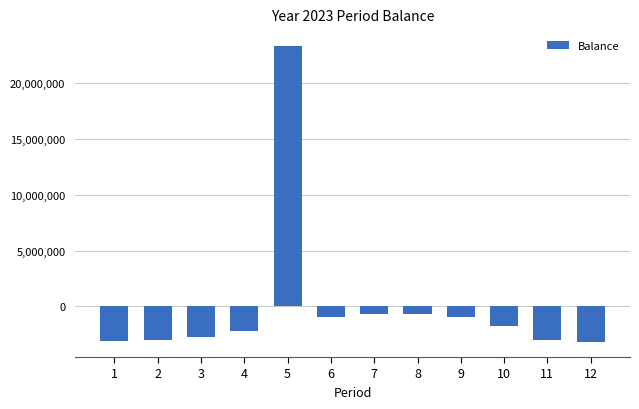

How many positive values are there?

1